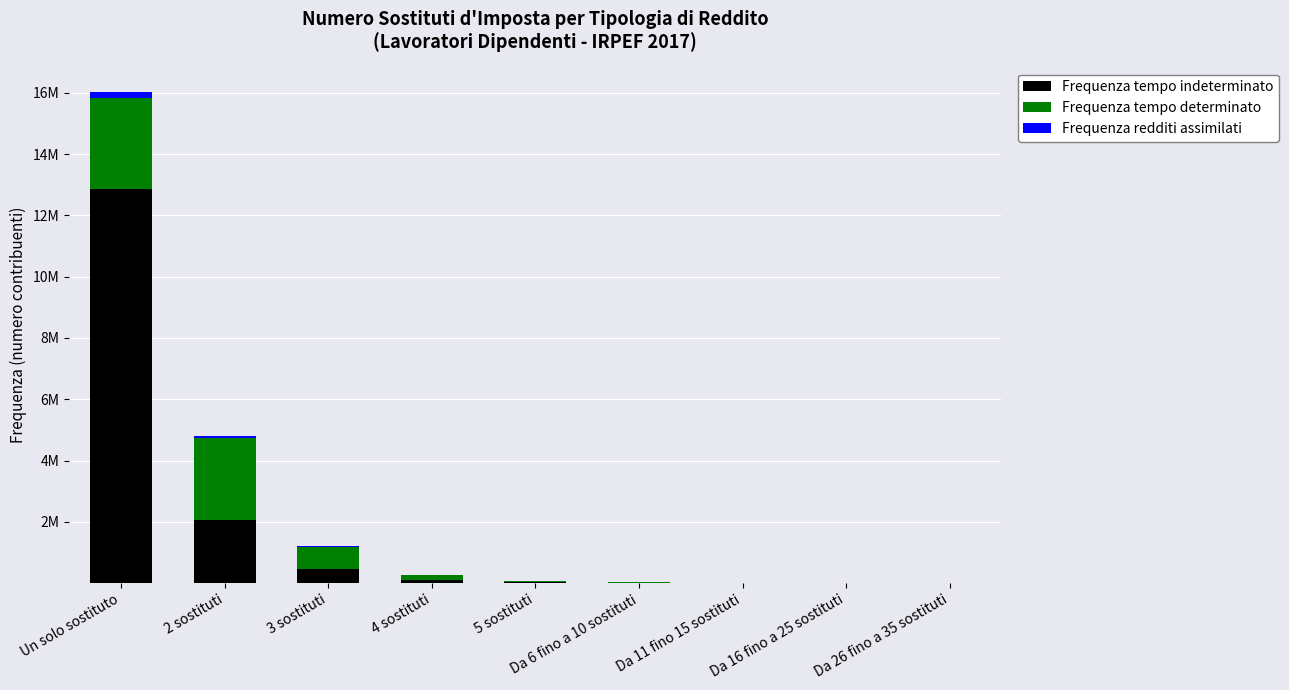

What are all the series names shown in the legend?

Frequenza tempo indeterminato, Frequenza tempo determinato, Frequenza redditi assimilati